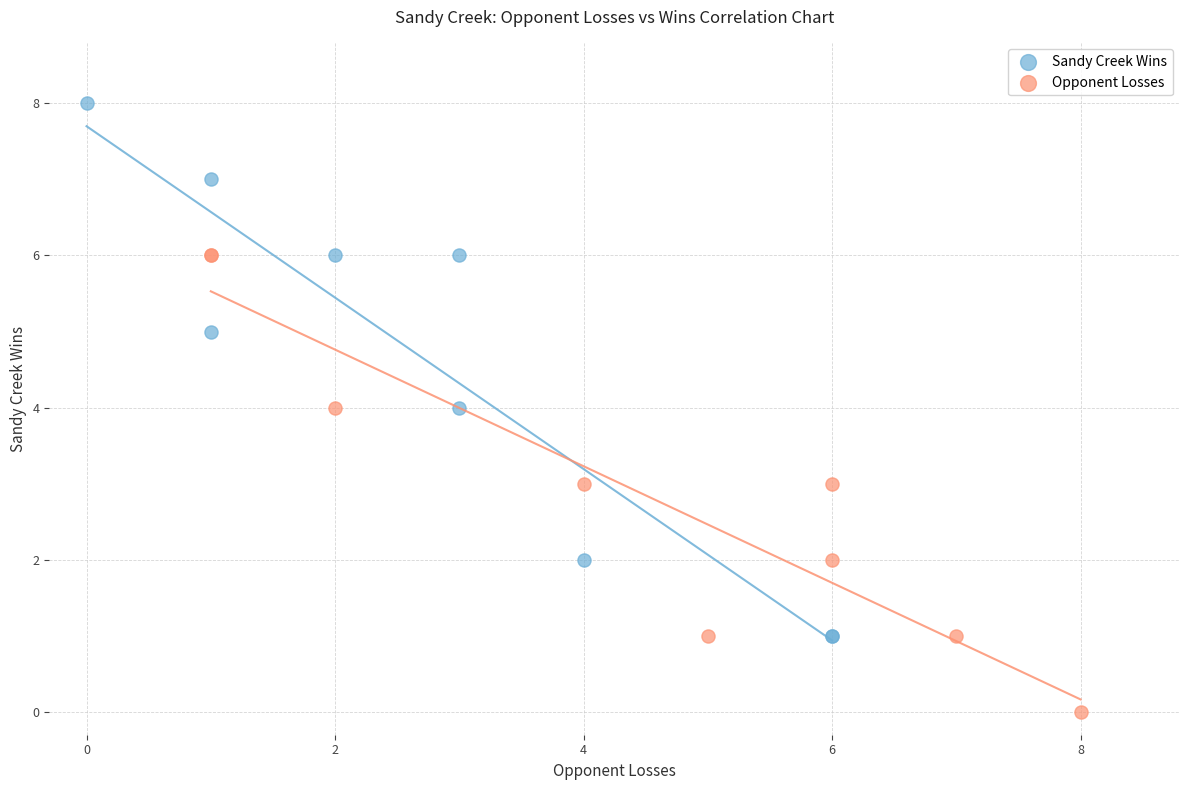

Which series contains the highest Y value?

Sandy Creek Wins